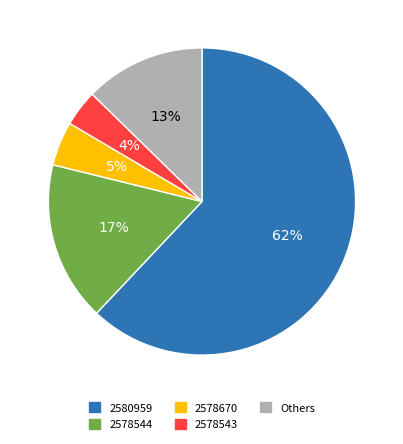

How many slices are in this pie chart?

5